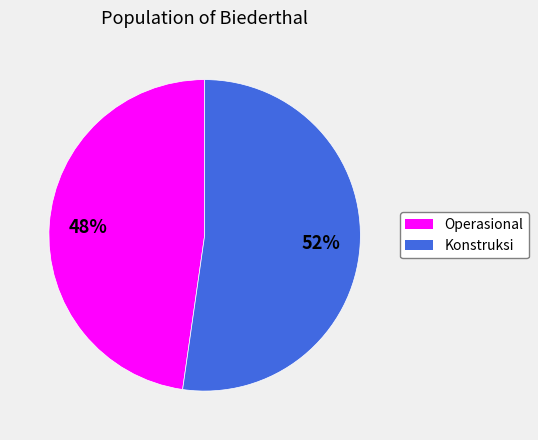

To the nearest percent, what is the average slice percentage?

50%